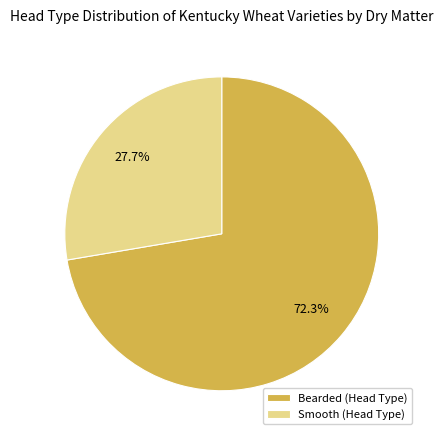

Rank the categories by value from highest to lowest.

Bearded (Head Type), Smooth (Head Type)